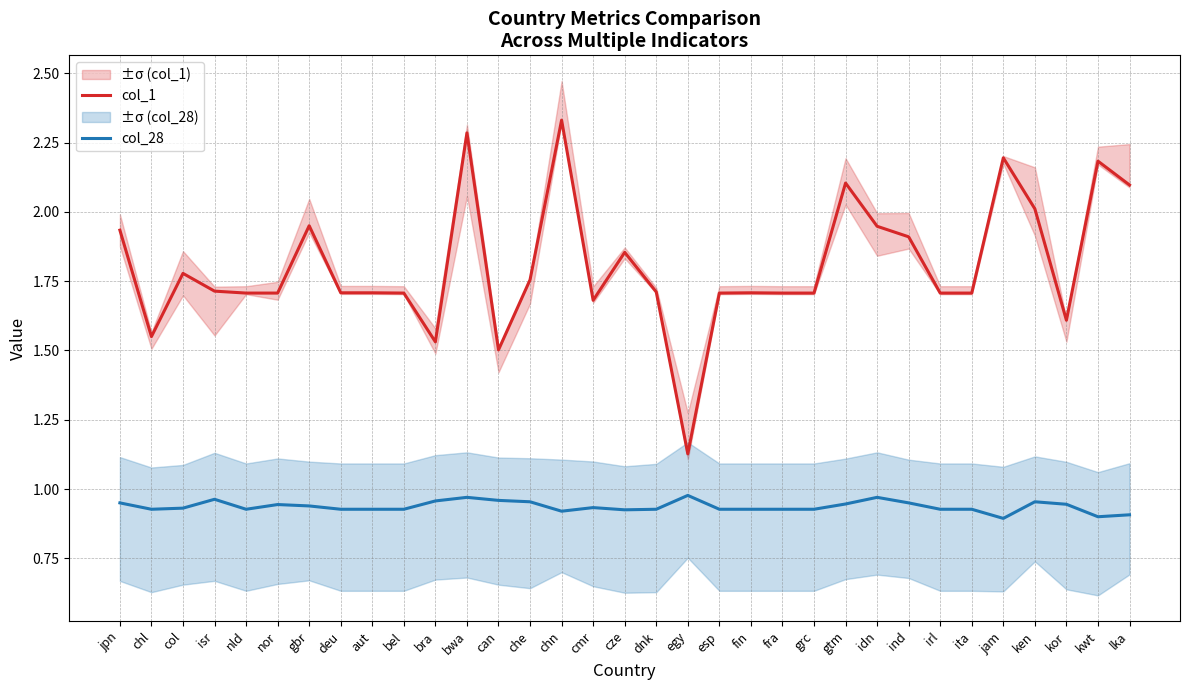

Read the col_28 value at jpn.

0.9